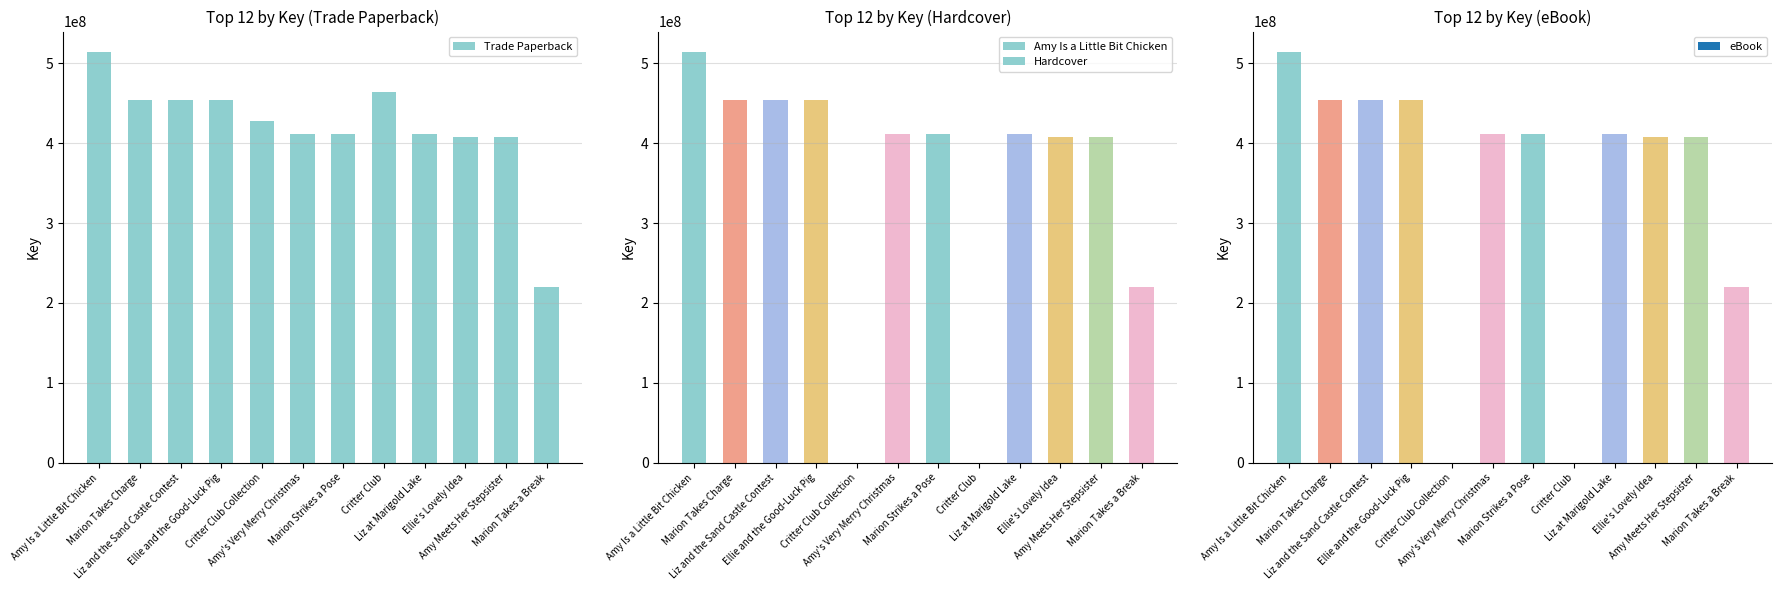

List the labels in order of value, largest first.

Amy Is a Little Bit Chicken, Critter Club, Marion Takes Charge, Liz and the Sand Castle Contest, Ellie and the Good-Luck Pig, Critter Club Collection, Amy's Very Merry Christmas, Marion Strikes a Pose, Liz at Marigold Lake, Ellie's Lovely Idea, Amy Meets Her Stepsister, Marion Takes a Break